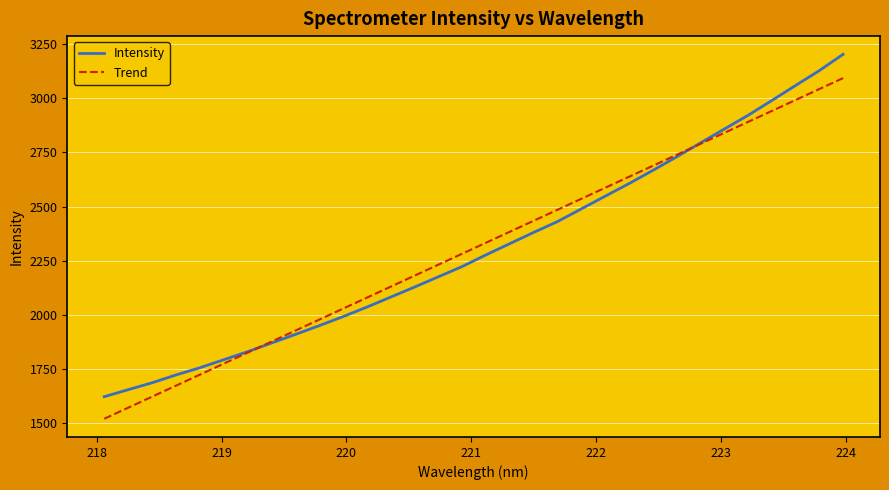

List the series in order of their peak value, highest first.

Intensity, Trend